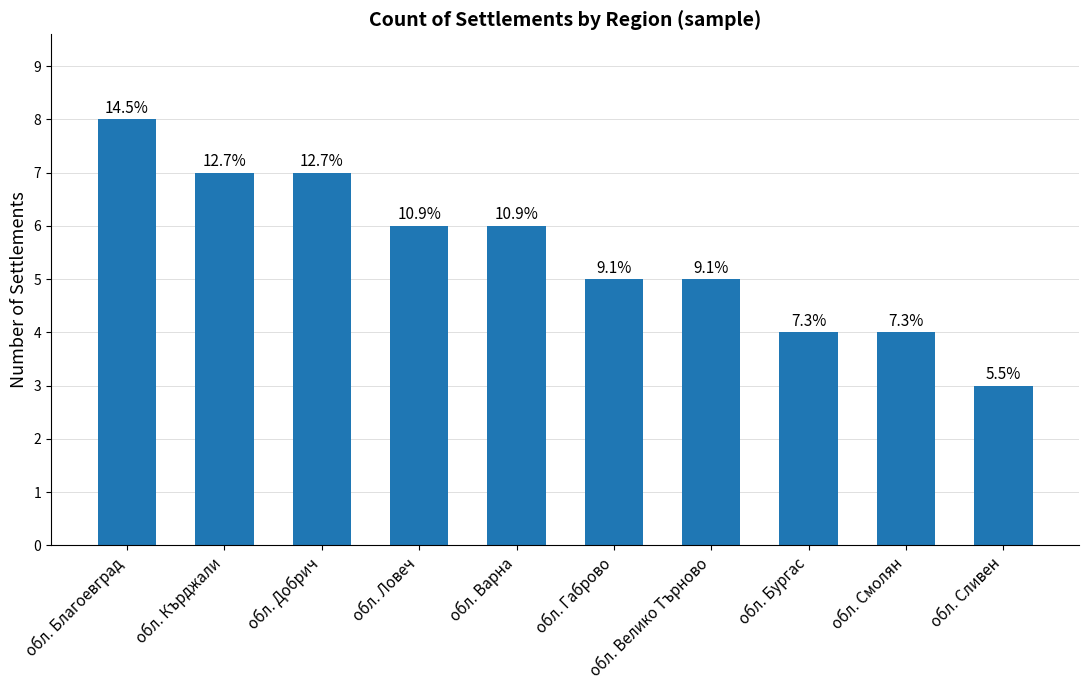

Count the values in the range 4 to 7.

8